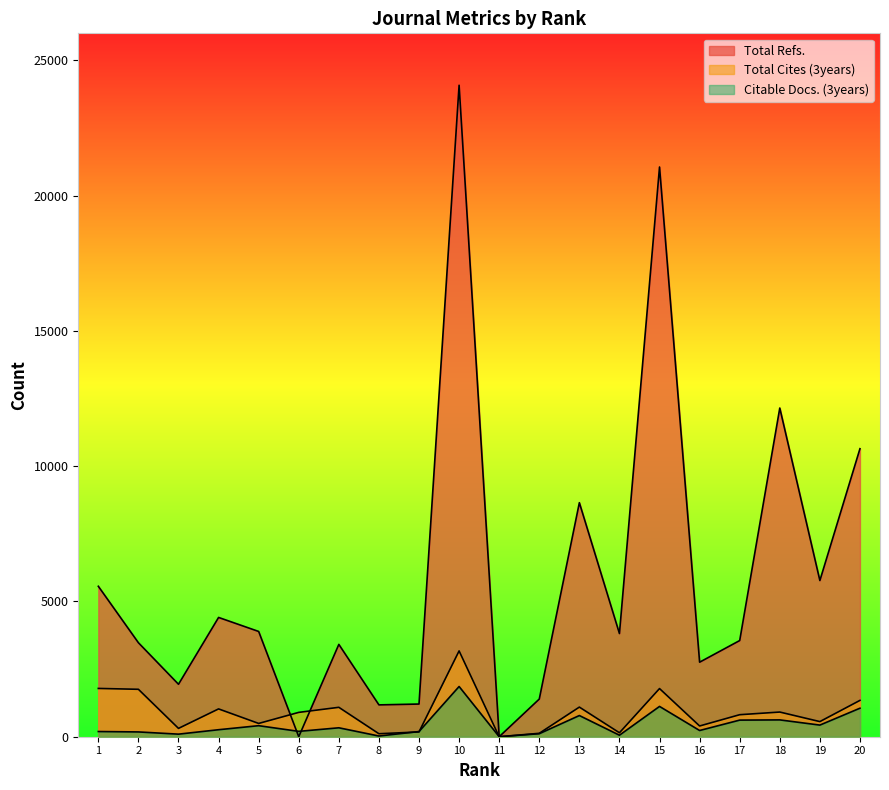

Which category has the highest value across all series?

10